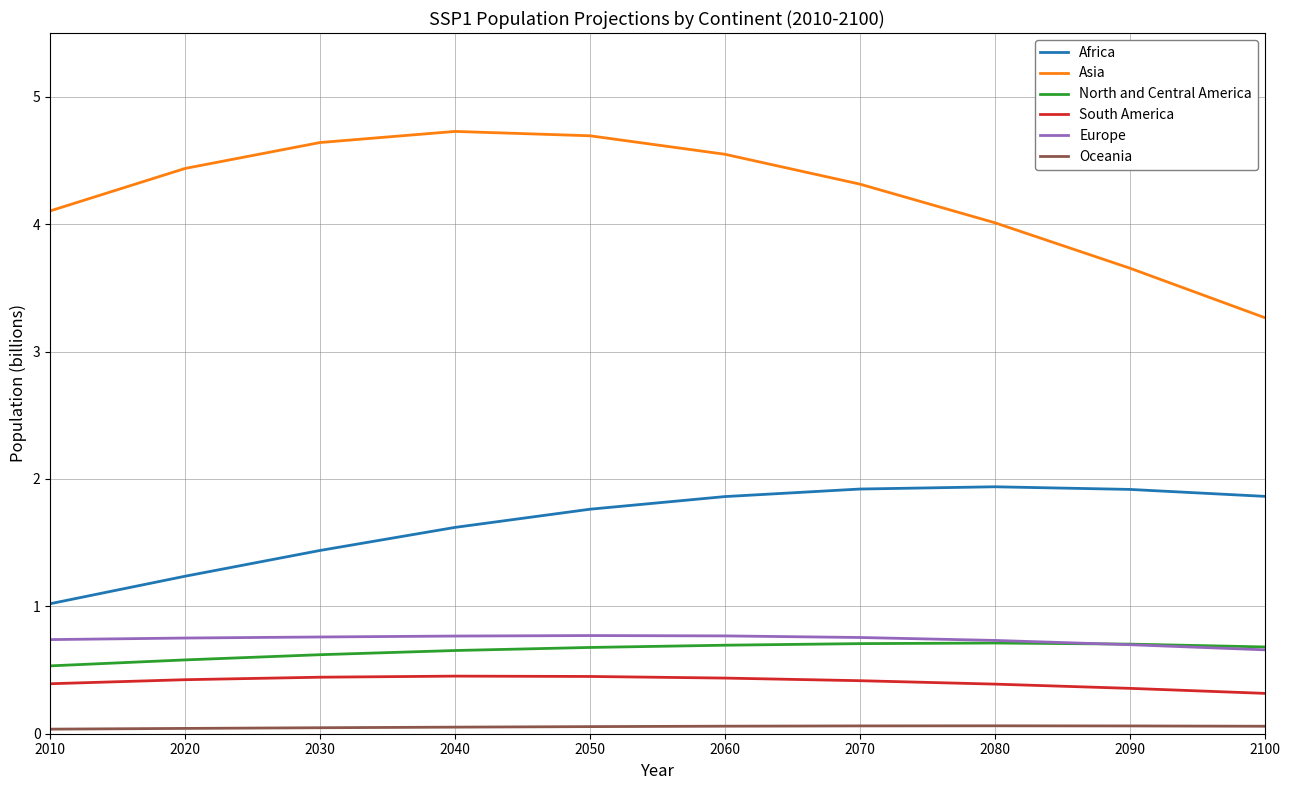

Which series has the largest range (max minus min)?

Asia